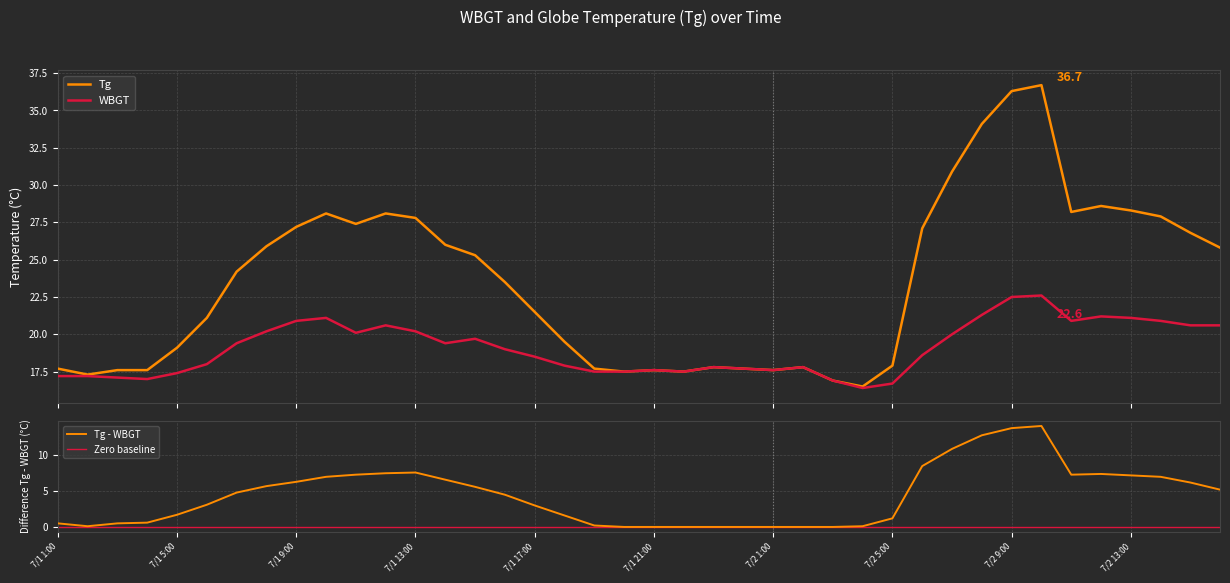

At 7/2 14:00, list the series in order from smallest to largest.

WBGT, Tg